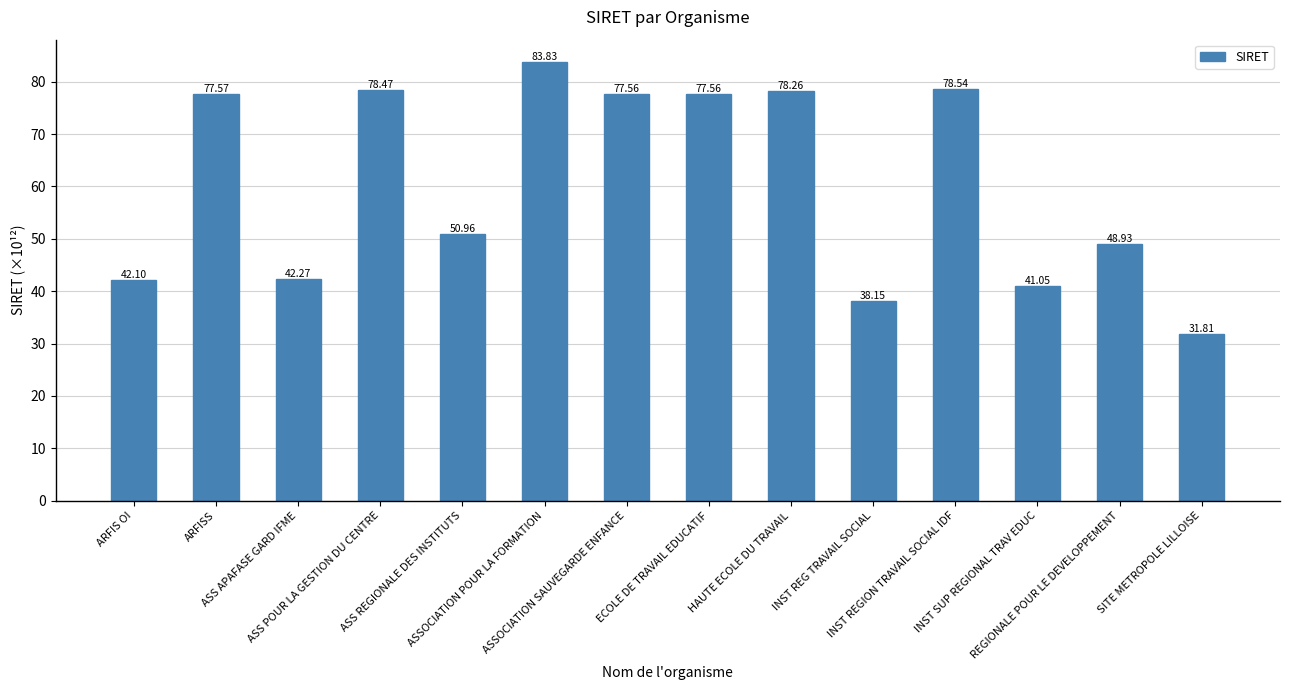

What is the change in value from ASS POUR LA GESTION DU CENTRE to ASSOCIATION SAUVEGARDE ENFANCE?

-0.9